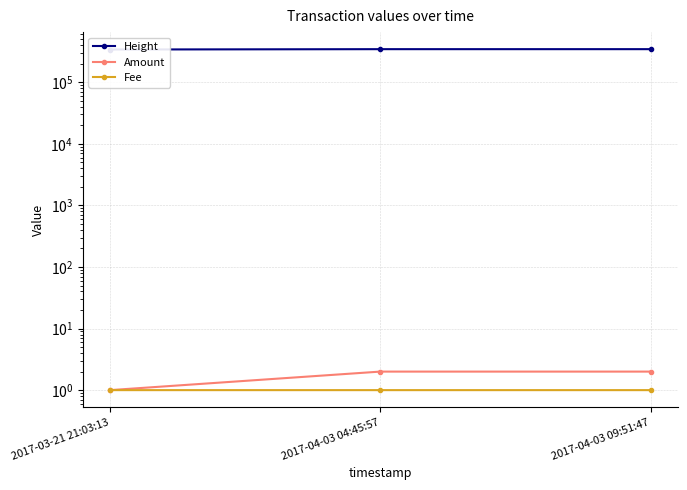

What are all the series names shown in the legend?

Height, Amount, Fee